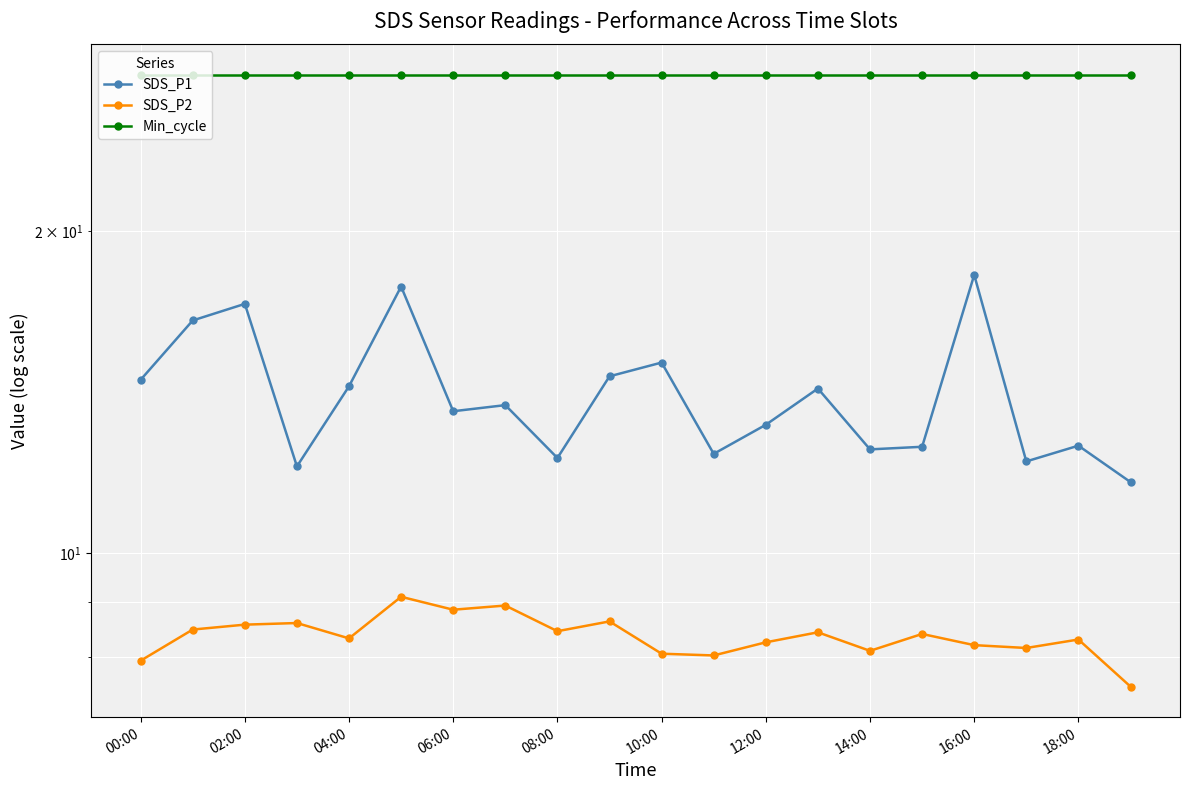

Is this an area chart (filled region under the line)?

No